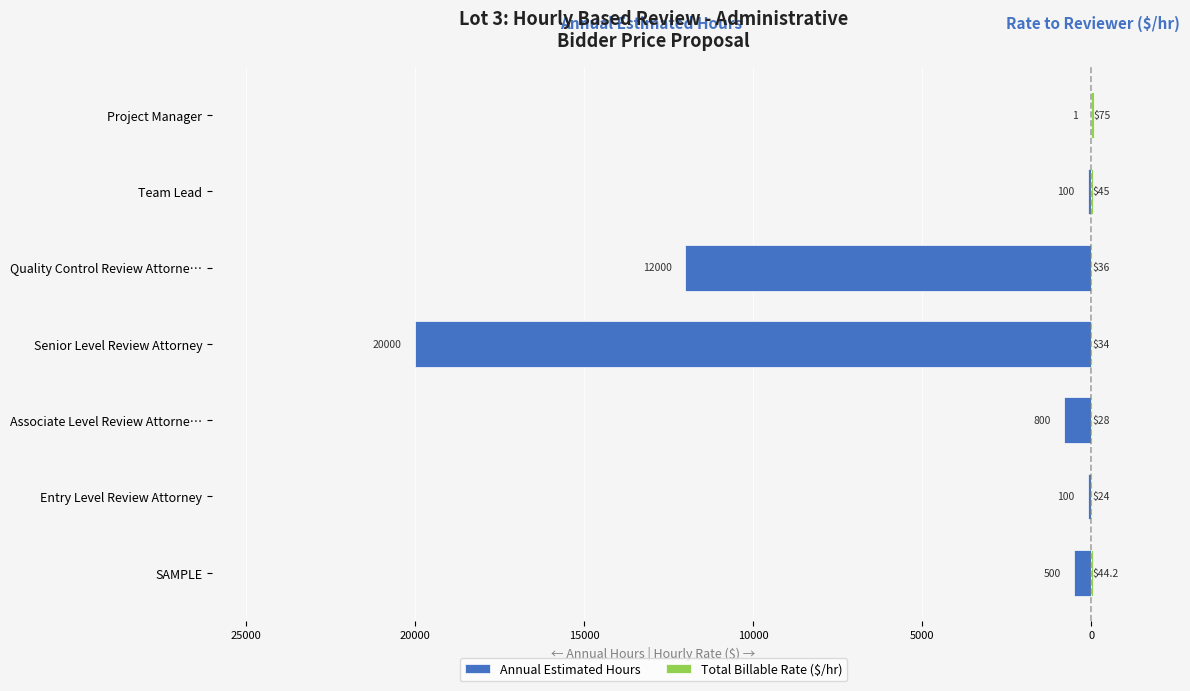

Does the chart contain stacked bars?

No